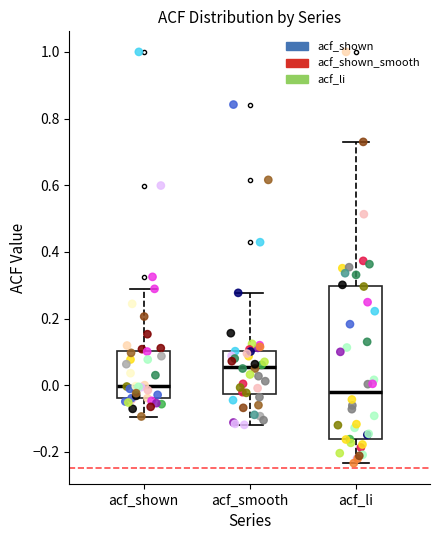

Comparing the boxes themselves (not the whiskers), which one is the tallest?

acf_li